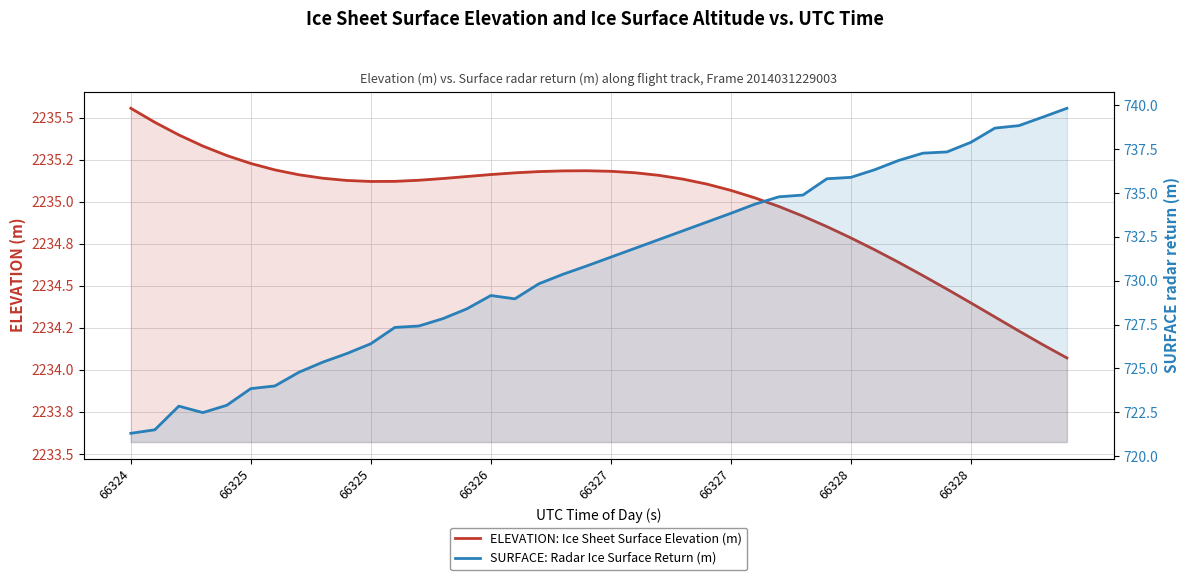

What is the lowest value of the ELEVATION: Ice Sheet Surface Elevation (m) series?

2234.1